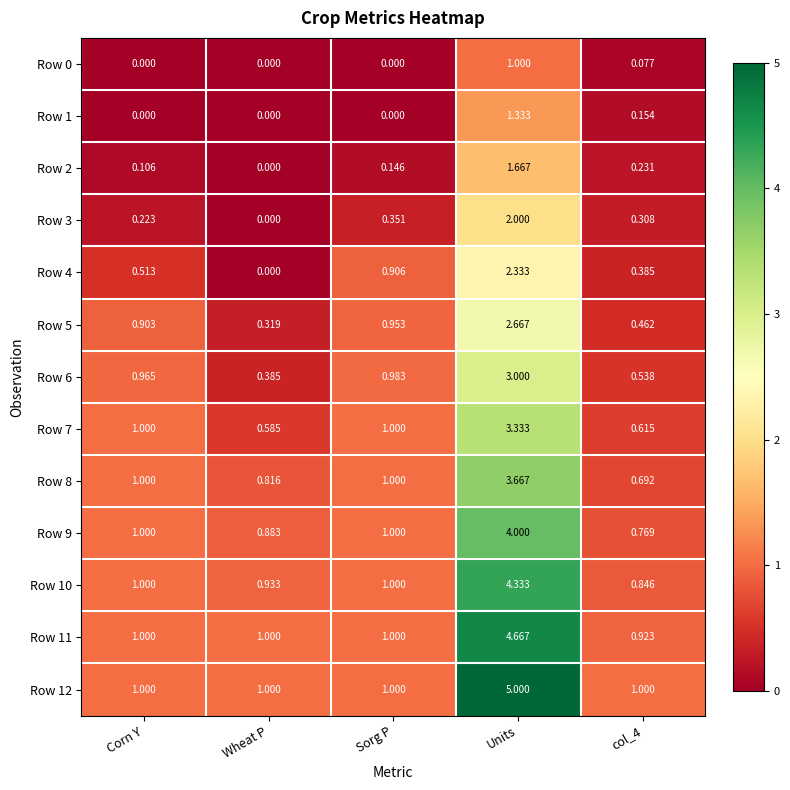

Which category has the lowest value in the Row 6 series?

Wheat P